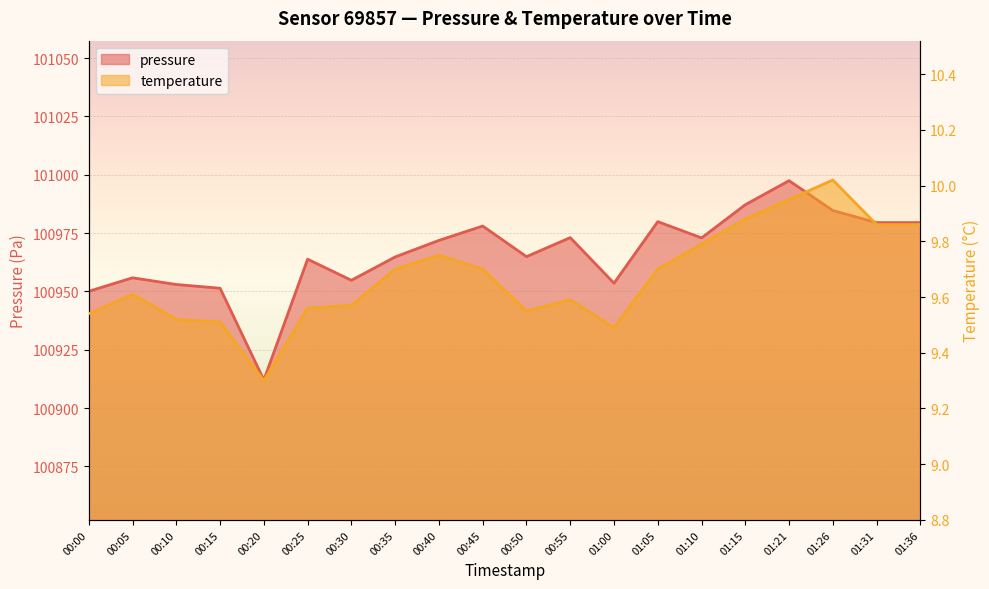

Where is the first local maximum for temperature?

00:05